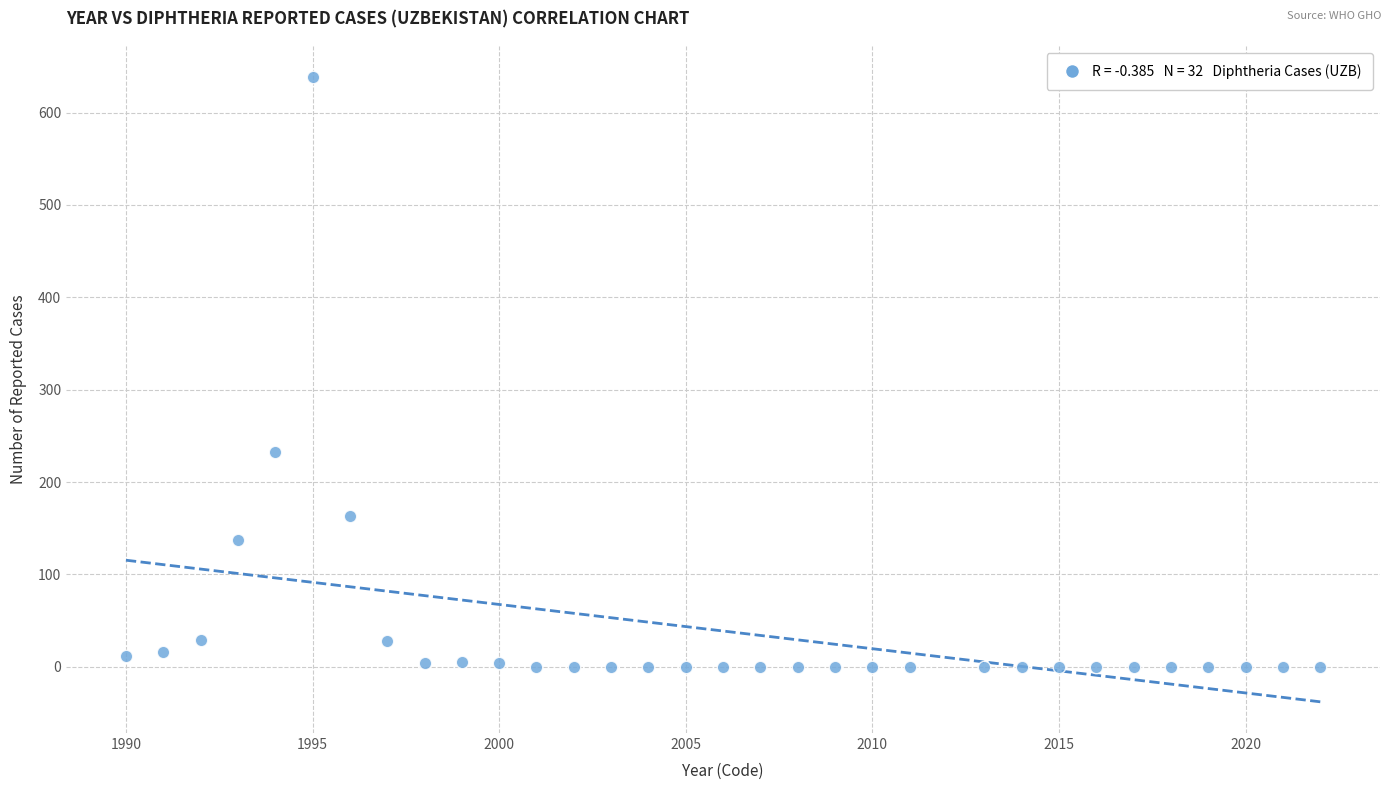

What is the range of X values (max minus min)?

32